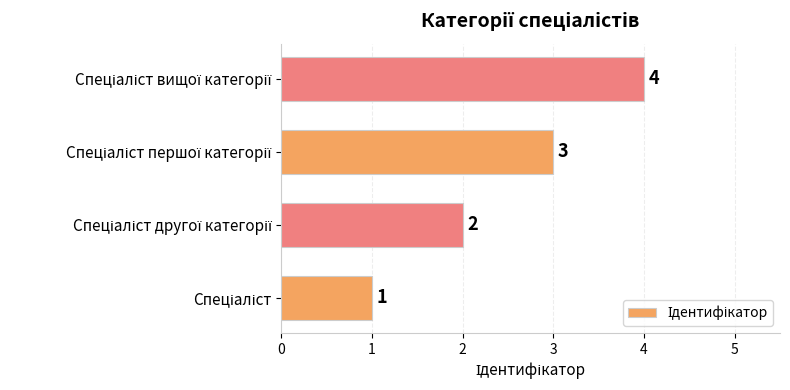

What is the sum of all values?

10